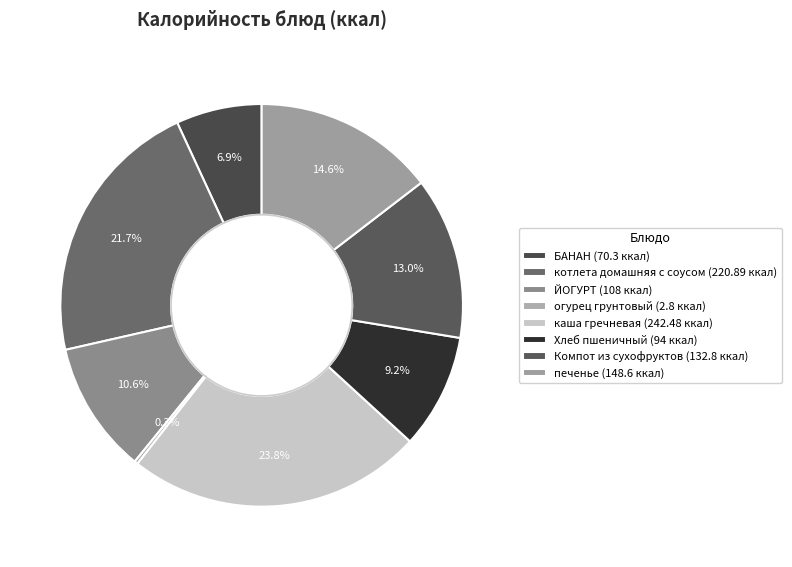

To the nearest percent, what portion does каша гречневая represent?

24%